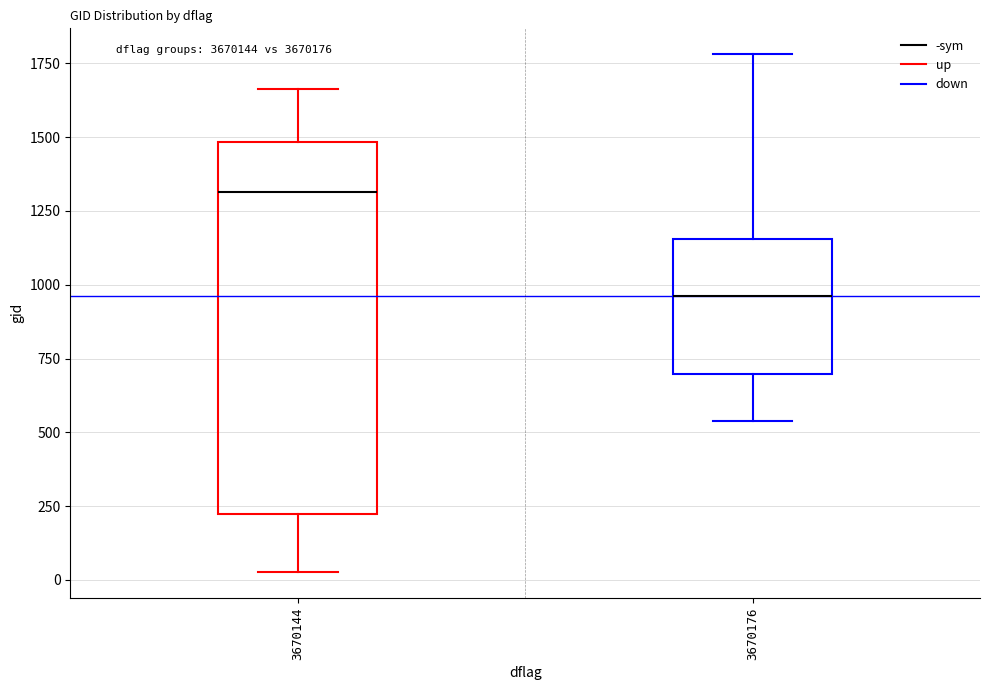

Reading left to right, read every box against the y-axis: the position of its median line, the range the box covers, and the ends of its whiskers. The values are not printed on the chart, so give them approximately, as read against the axis.

3670144: median 1300, box 200 to 1500, whiskers 50 to 1650
3670176: median 950, box 700 to 1150, whiskers 550 to 1800